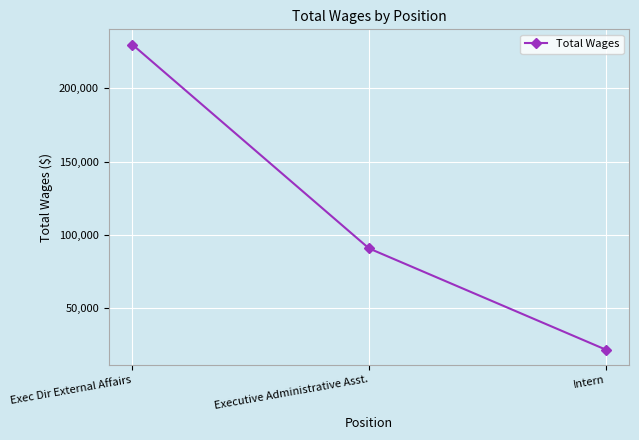

Which category has the highest value across all series?

Exec Dir External Affairs